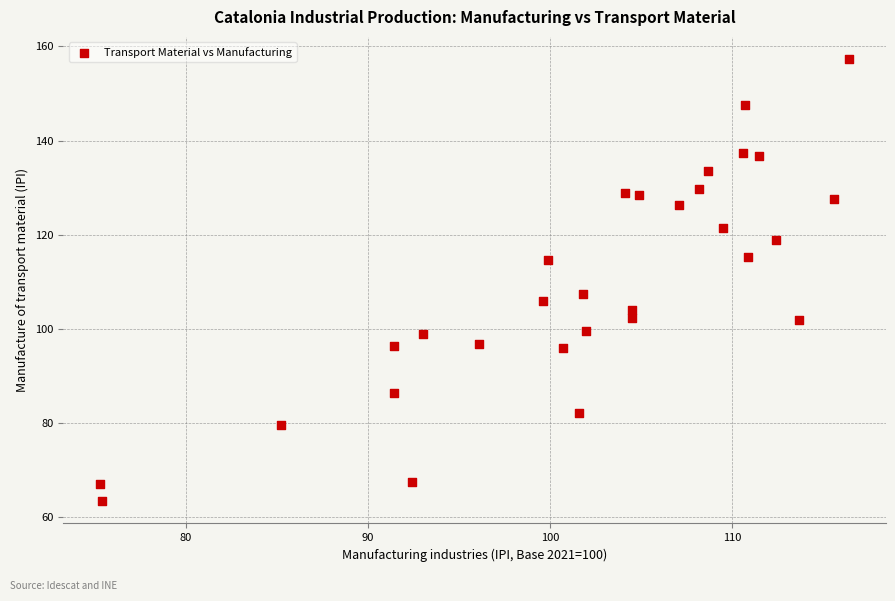

What is the range of Y values (max minus min)?

93.9